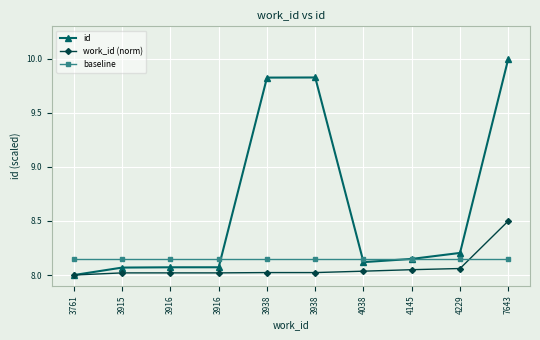

The work_id (norm) series shows 13.2 at 3938. True or false?

False